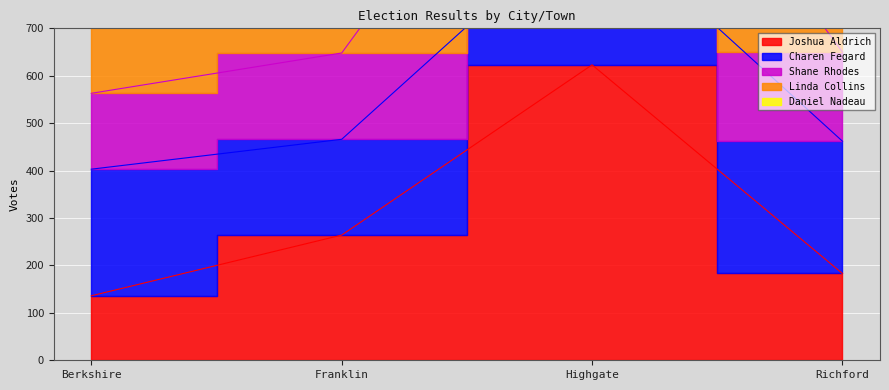

What is the value of the Daniel Nadeau point at the 2nd from the left?

466